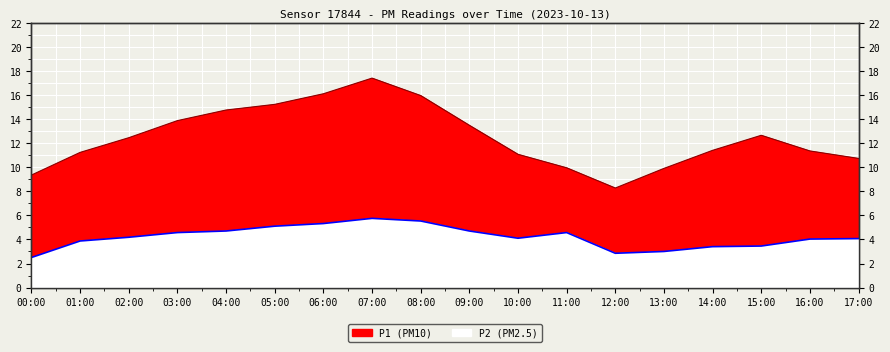

Is the value of P1 at 13:00 greater than the value of P2 at 08:00?

Yes